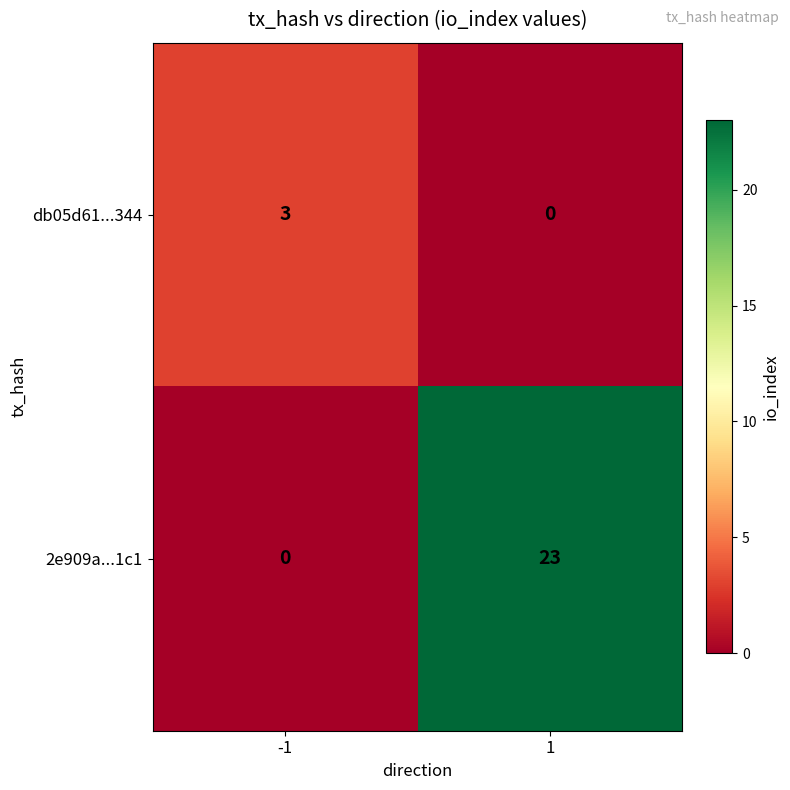

The value of db05d61...344 at 1 is 0. True or false?

True